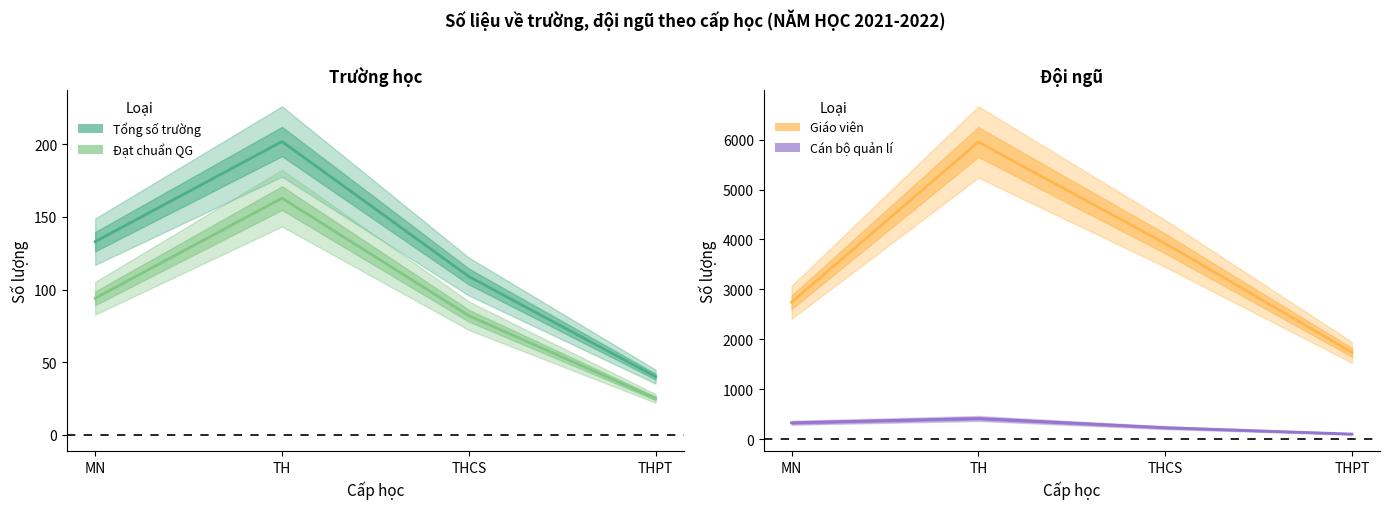

Is it true that Tổng số giáo viên (GV) equals 635 at MN?

False